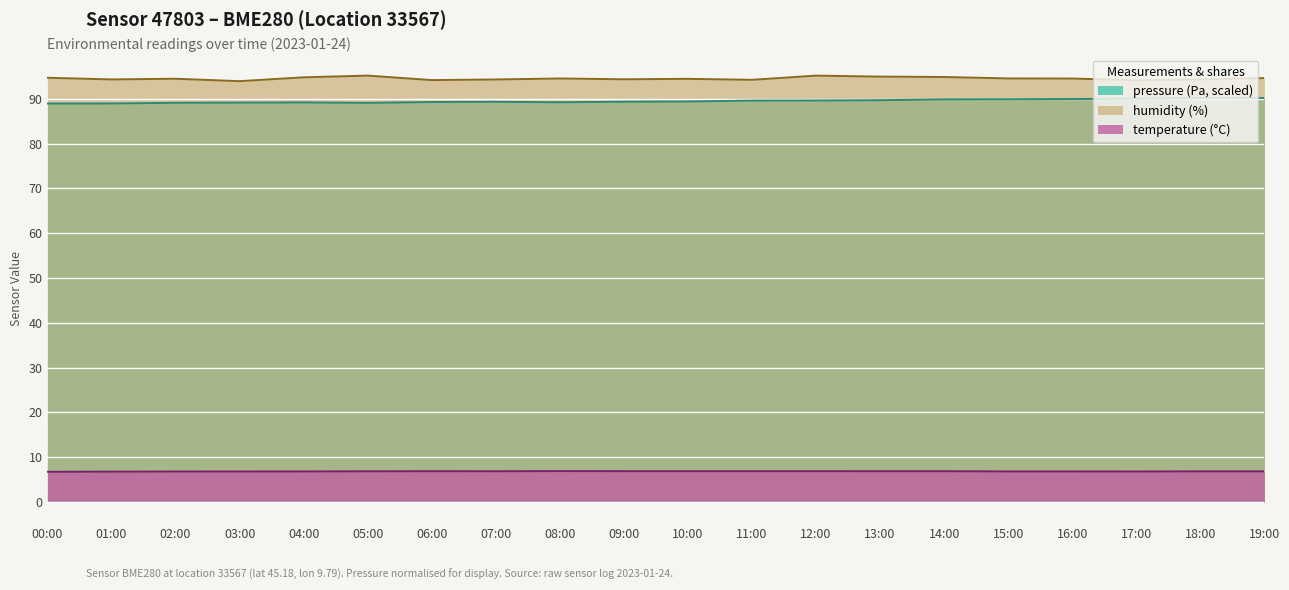

At which category does temperature reach its first local peak?

06:00